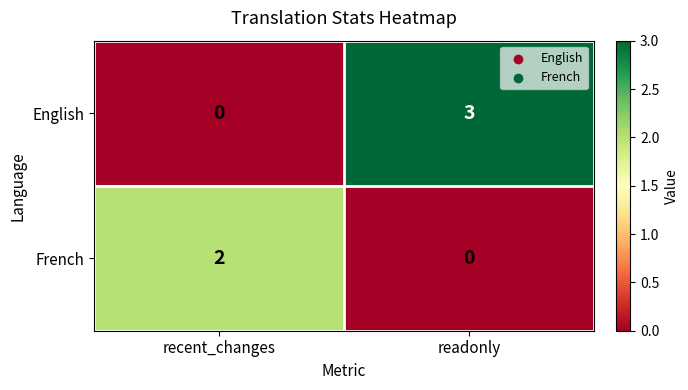

Between recent_changes and readonly, which series saw the biggest shift?

English